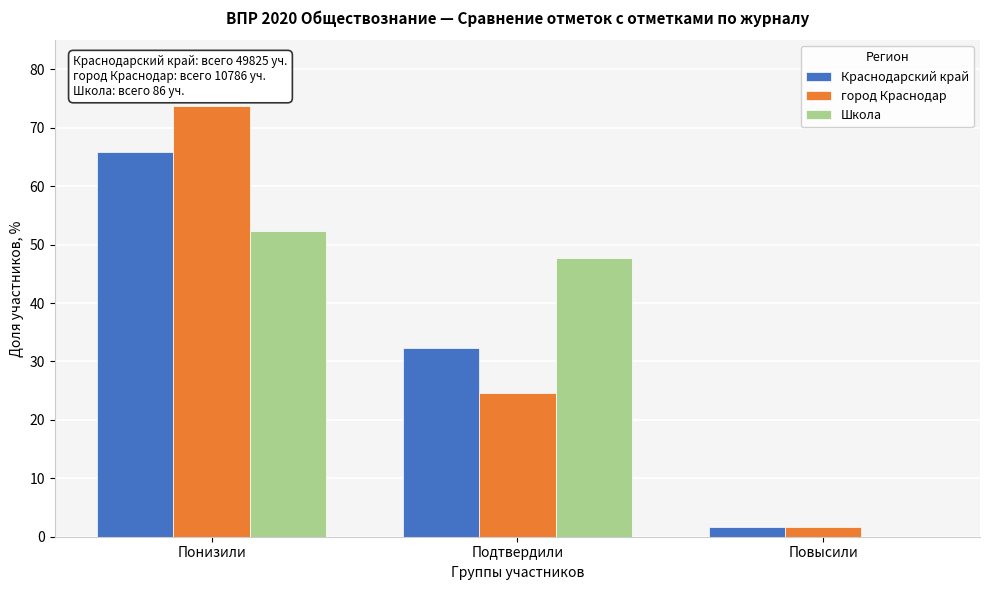

Reading left to right, transcribe all the data shown in this chart.

Краснодарский край: Понизили=65.9	Подтвердили=32.4	Повысили=1.7
город Краснодар: Понизили=73.8	Подтвердили=24.6	Повысили=1.6
Школа: Понизили=52.3	Подтвердили=47.7	Повысили=0.0